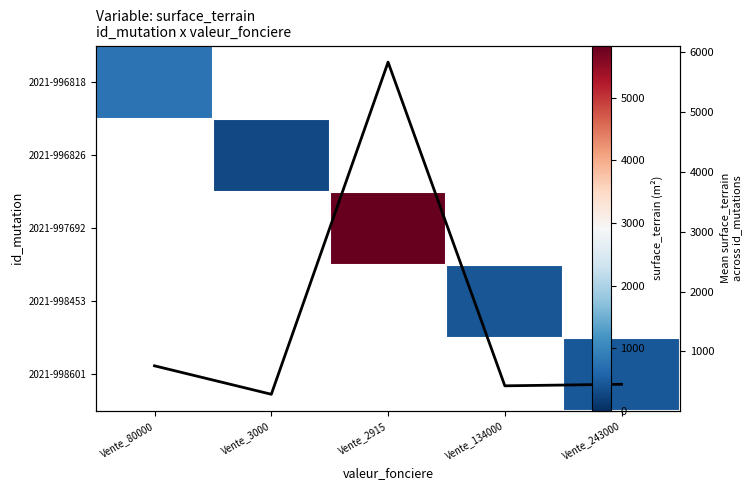

Which series has the largest range (max minus min)?

Mean surface_terrain